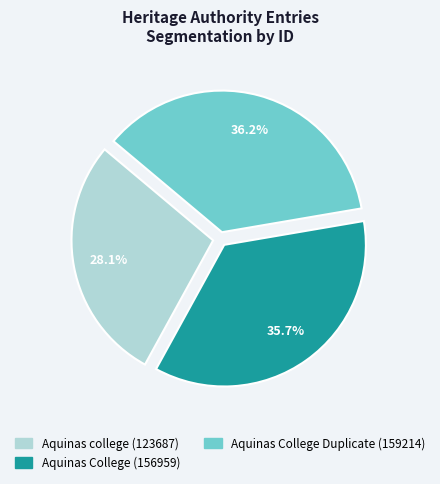

How many slices are in this pie chart?

3